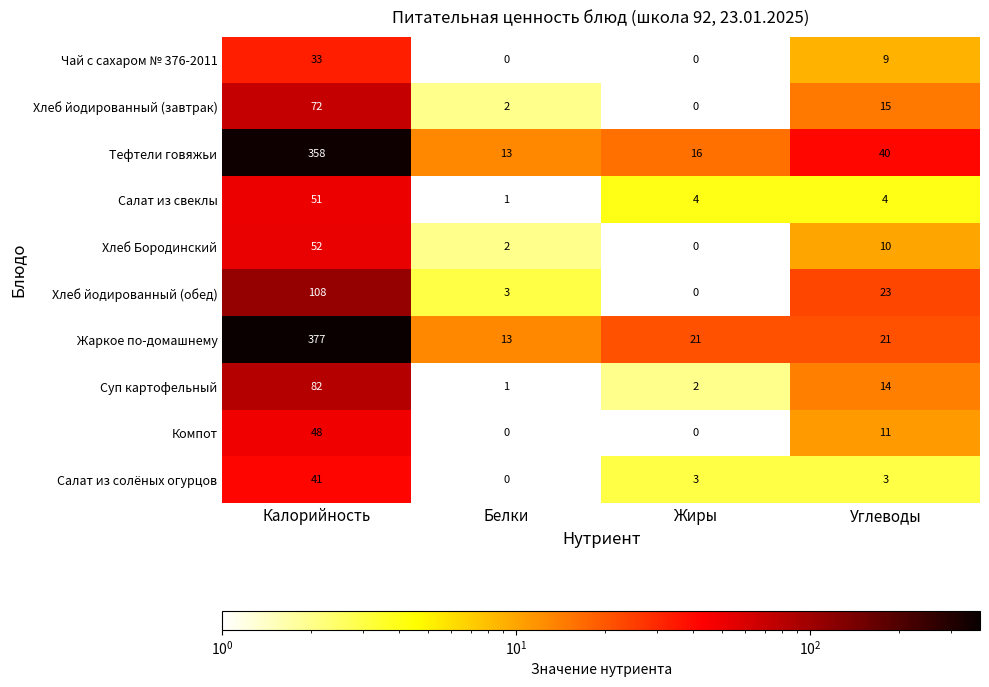

Which category has the lowest value in the Суп картофельный series?

Белки